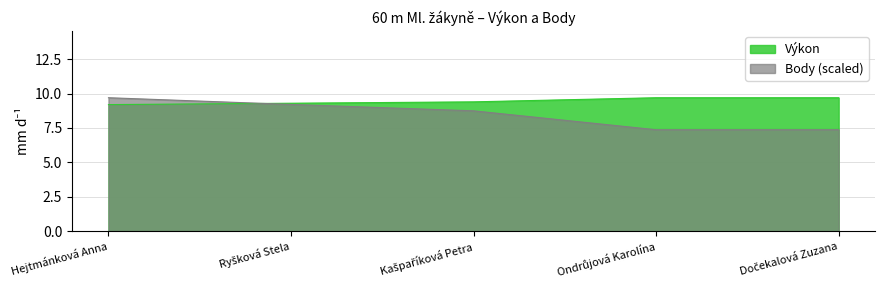

Which category has the lowest value across all series?

Ondrůjová Karolína